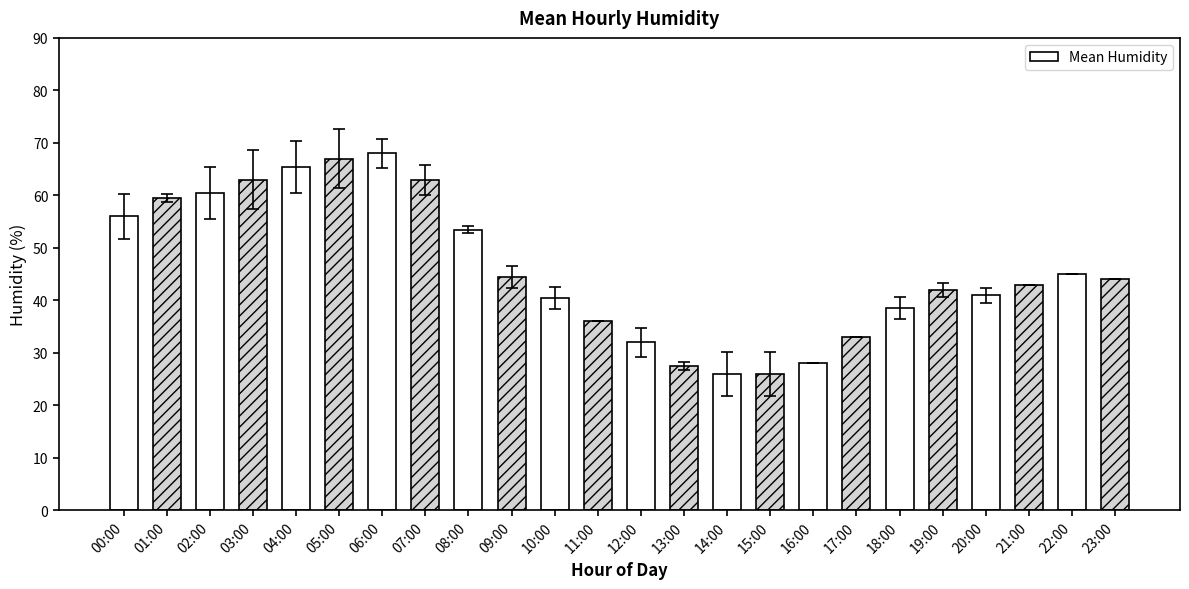

The value at 03:00 is 26.3. True or false?

False